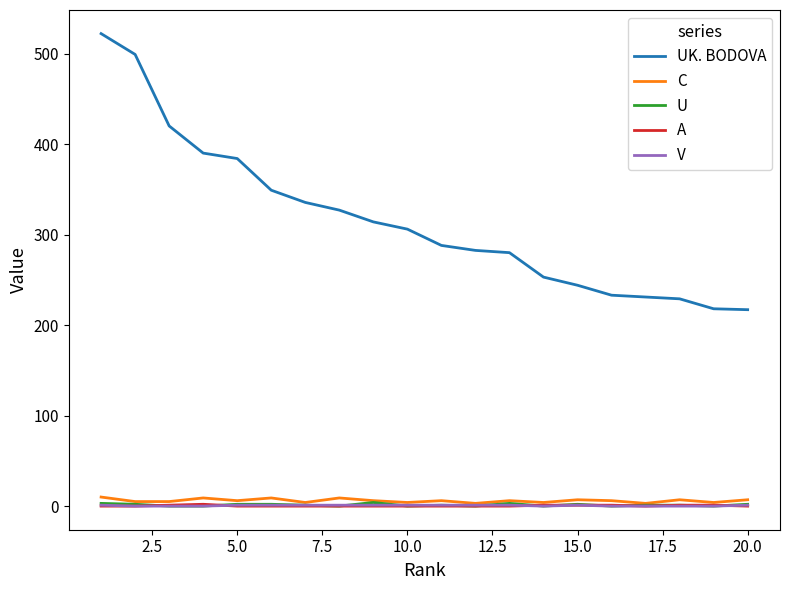

True or false: UK. BODOVA and V intersect in this chart.

False